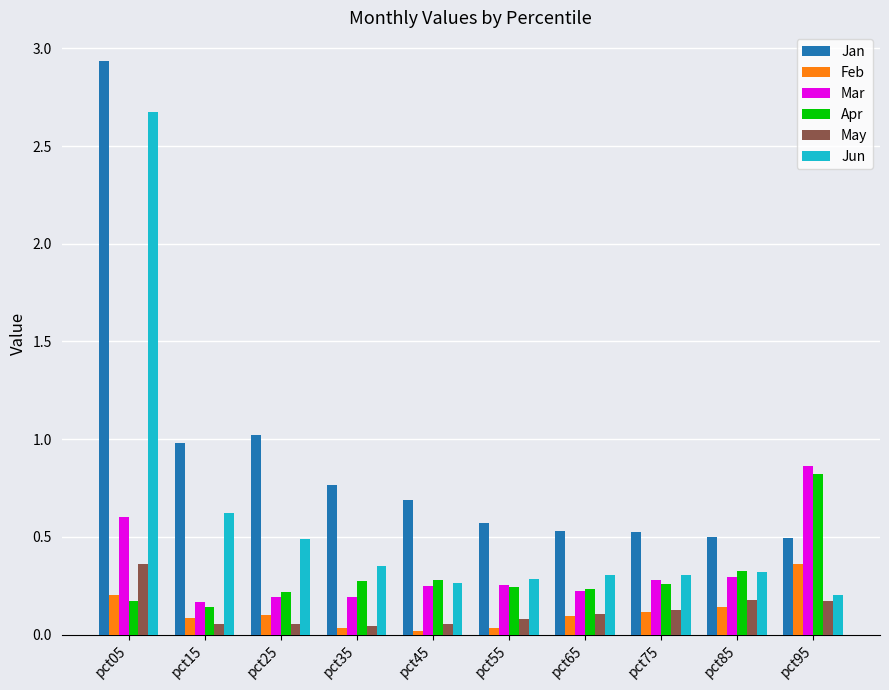

What is the difference between the highest and lowest values at pct05?

2.8